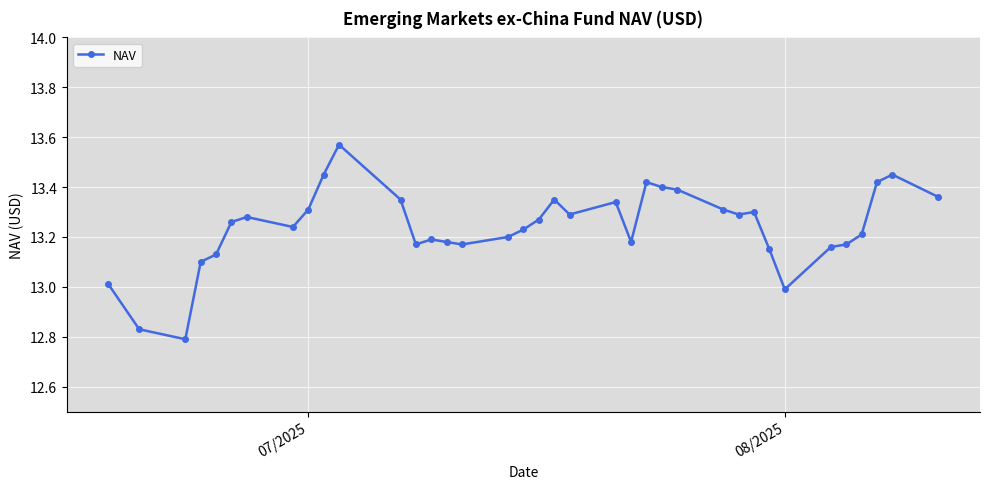

What is the sum of all values?

489.9